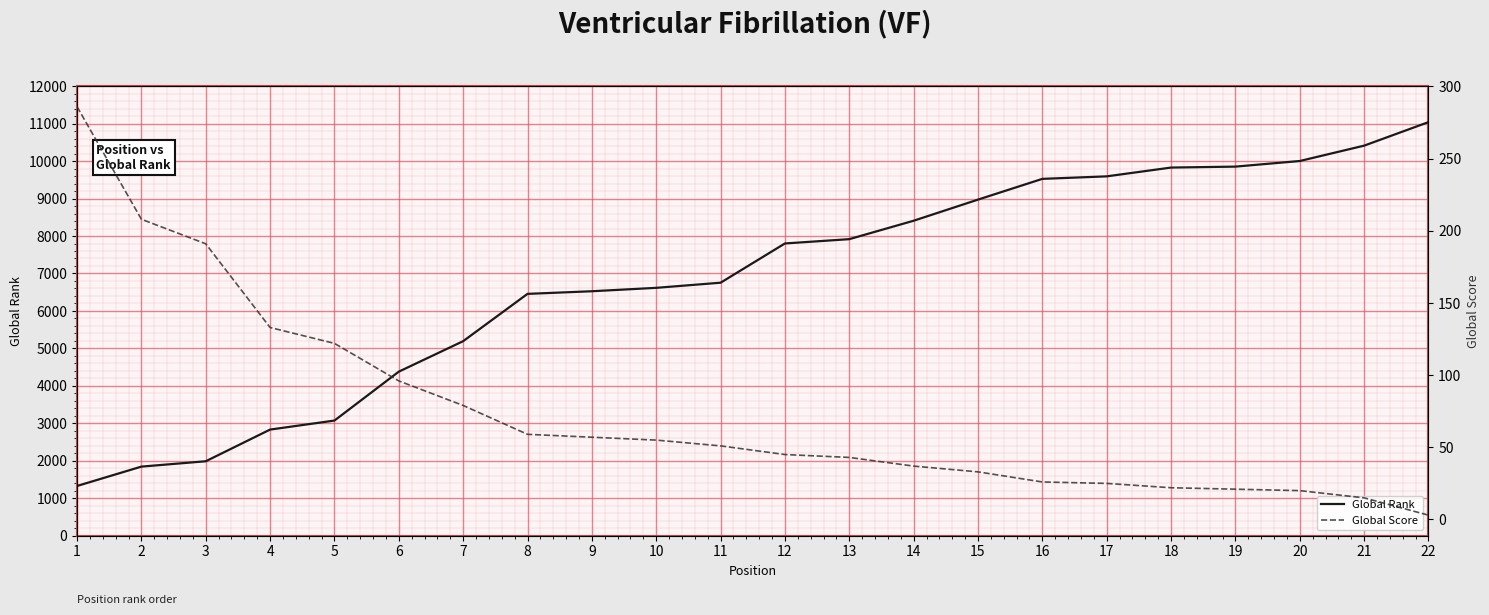

At how many categories does at least one series exceed 10183?

2